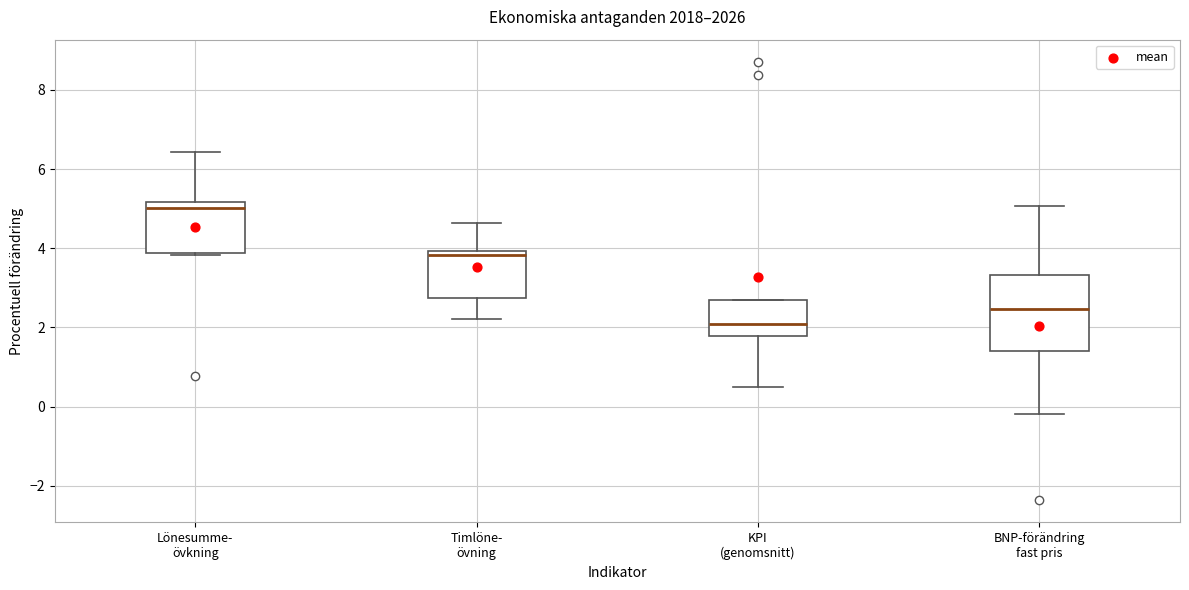

Reading left to right, transcribe this box plot: for each box, give where its median line is, the range the box spans, and where its two whiskers end, as read against the y-axis. The values are not printed on the chart, so give them approximately, as read against the axis.

Lönesumme- övkning: median 5.0, box 3.8 to 5.2, whiskers 3.8 (just below the box's lower edge) to 6.4
Timlöne- övning: median 3.8, box 2.8 to 4.0, whiskers 2.2 to 4.6
KPI (genomsnitt): median 2.0, box 1.8 to 2.6, whiskers 0.4 to 2.6
BNP-förändring fast pris: median 2.4, box 1.4 to 3.4, whiskers -0.2 to 5.0